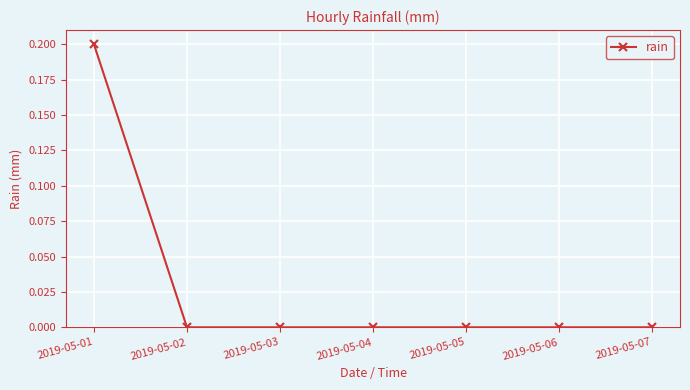

Does the chart have visible grid lines?

Yes